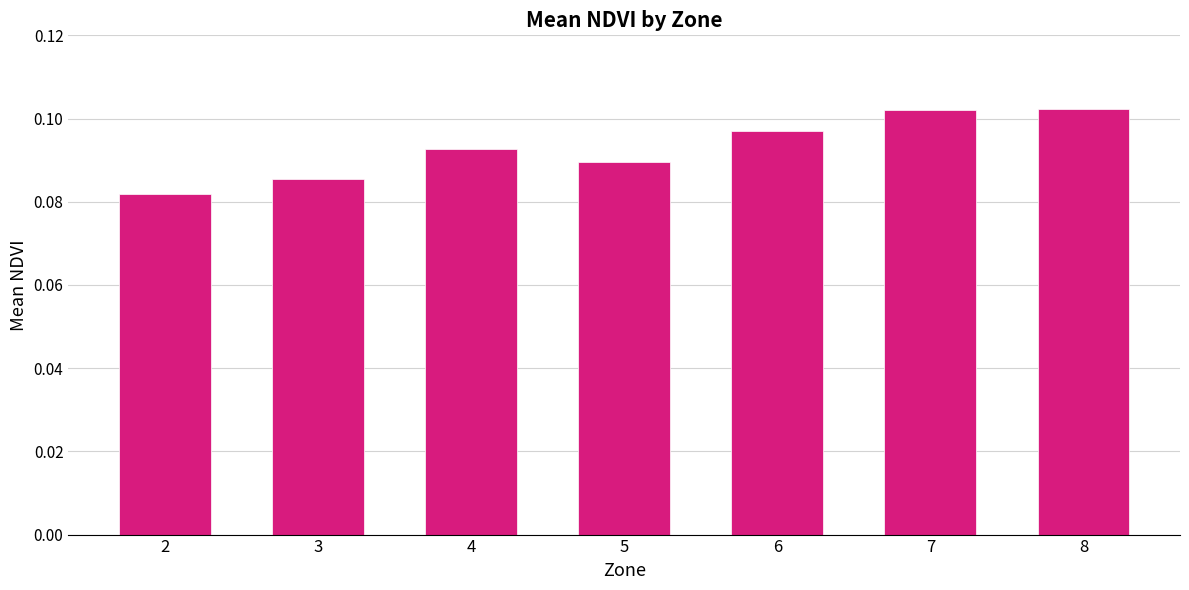

Between 2 and 5, which is larger?

5